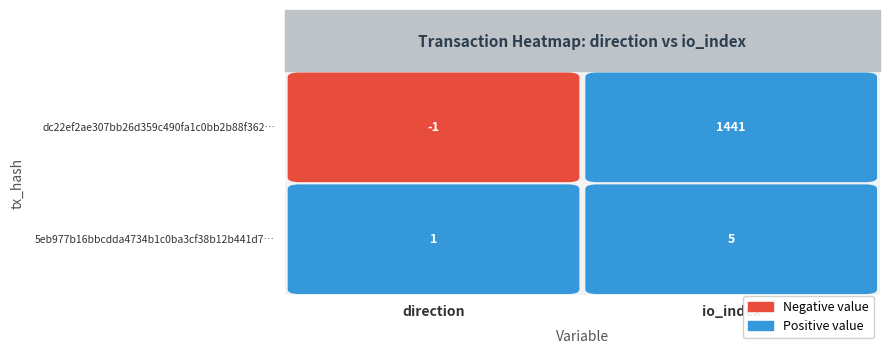

What is the sum of the dc22ef2ae307bb26d359c490fa1c0bb2b88f362 values at 1 and 0?

1440